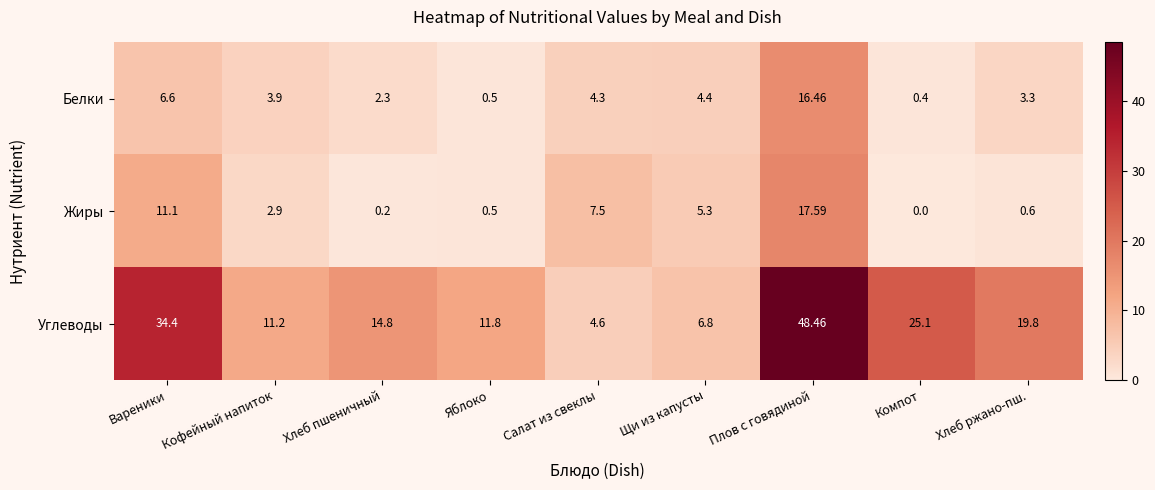

At which category is the sum across all series the highest?

Плов с говядиной